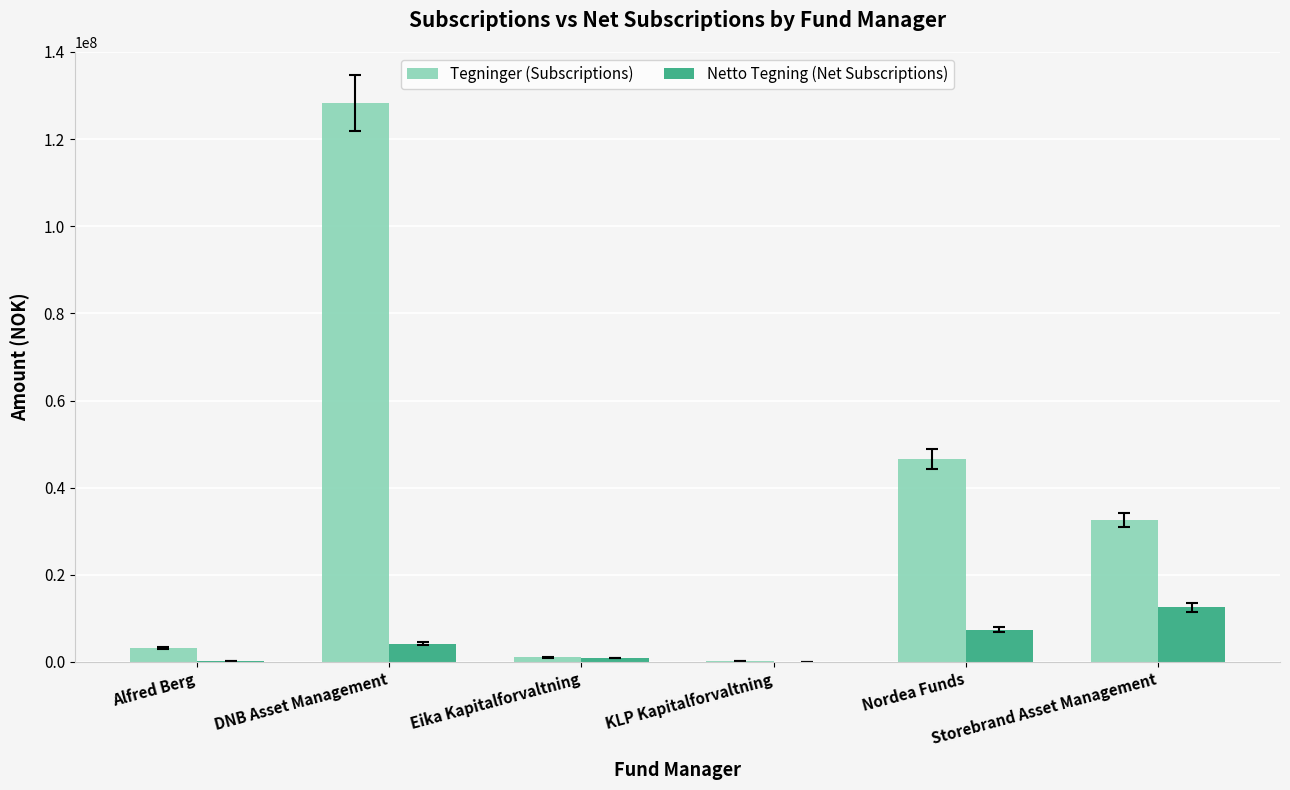

What is the sum of the Tegninger (Subscriptions) values at Nordea Funds and DNB Asset Management?

174878188.0